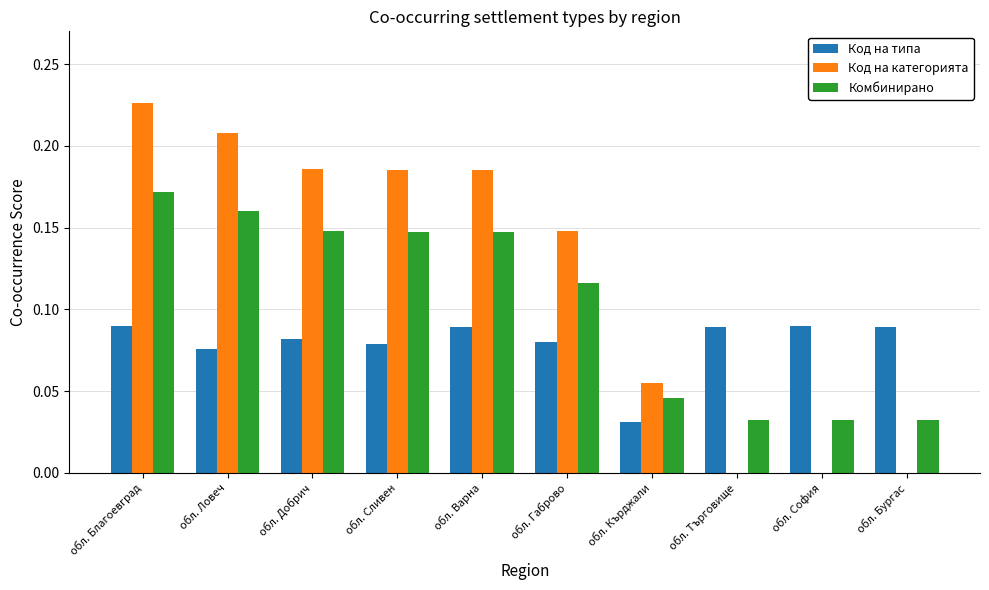

Are the bars grouped side by side (vs. stacked)?

Yes